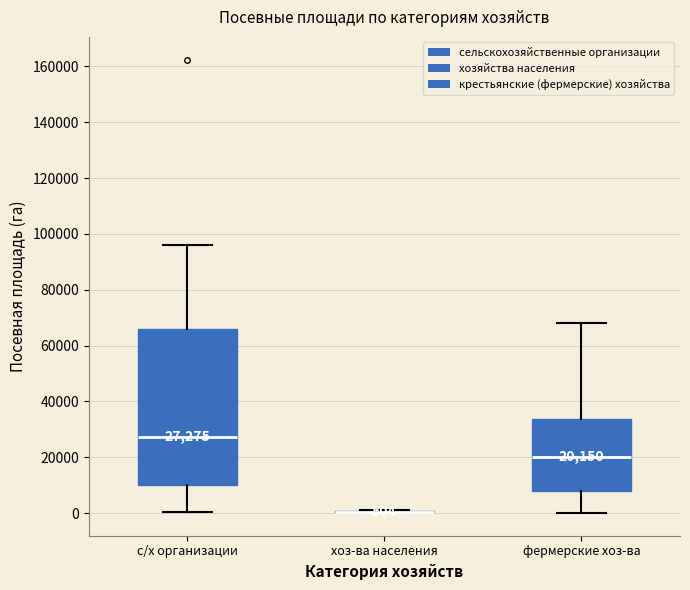

Comparing the boxes themselves (not the whiskers), which one is the tallest?

с/х организации